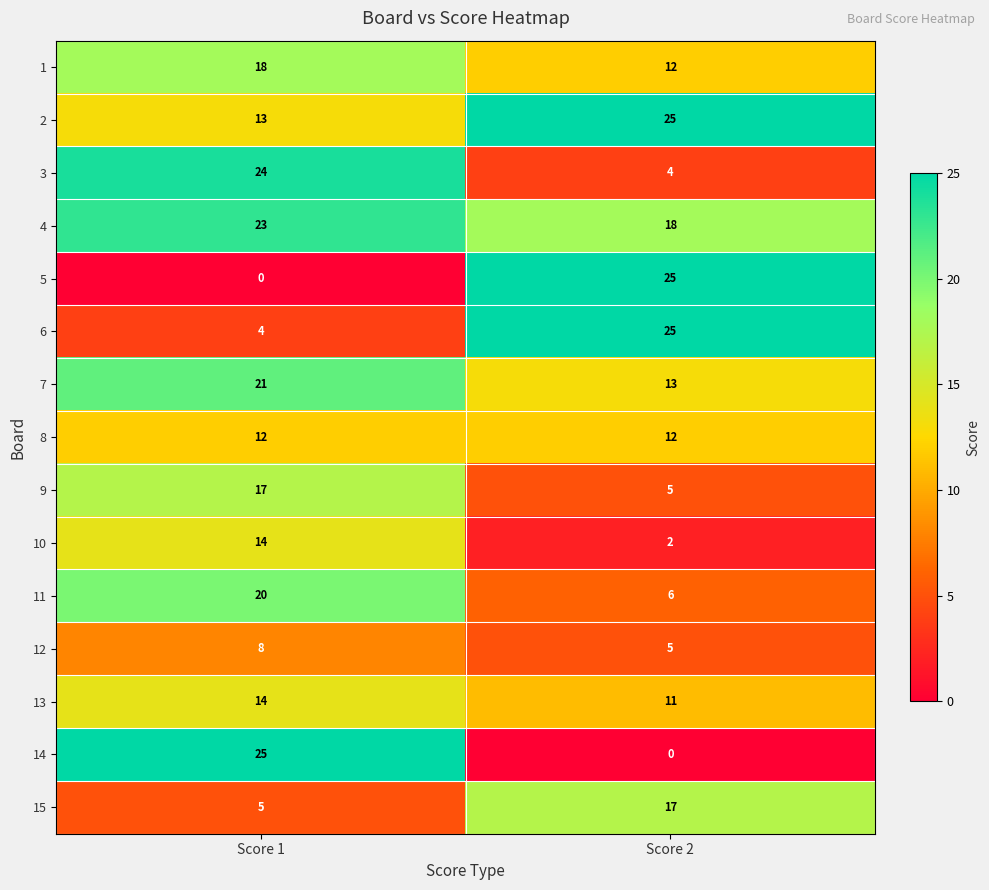

Reading right to left, what are all the values shown in this chart?

1: 12	18
2: 25	13
3: 4	24
4: 18	23
5: 25	0
6: 25	4
7: 13	21
8: 12	12
9: 5	17
10: 2	14
11: 6	20
12: 5	8
13: 11	14
14: 0	25
15: 17	5